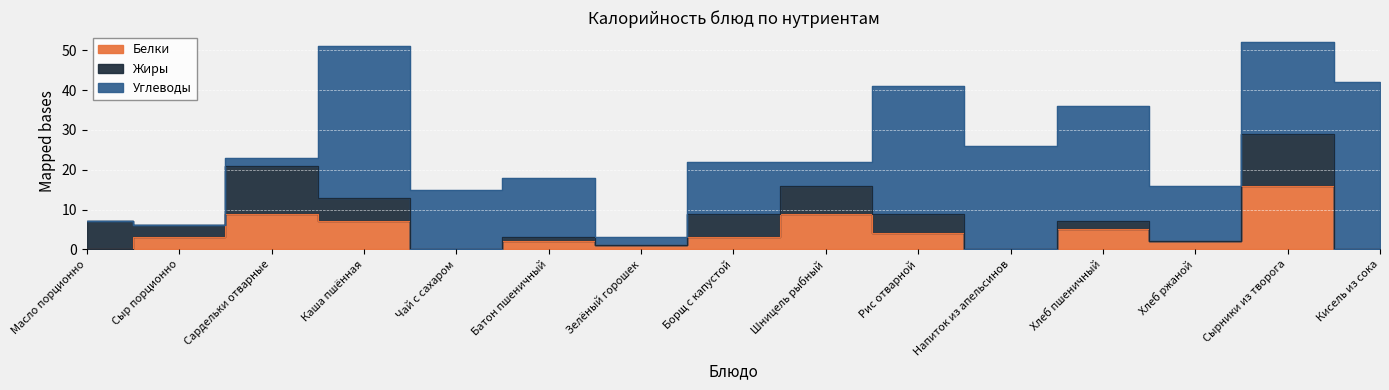

Where does the Белки series first go above 3?

Сардельки отварные